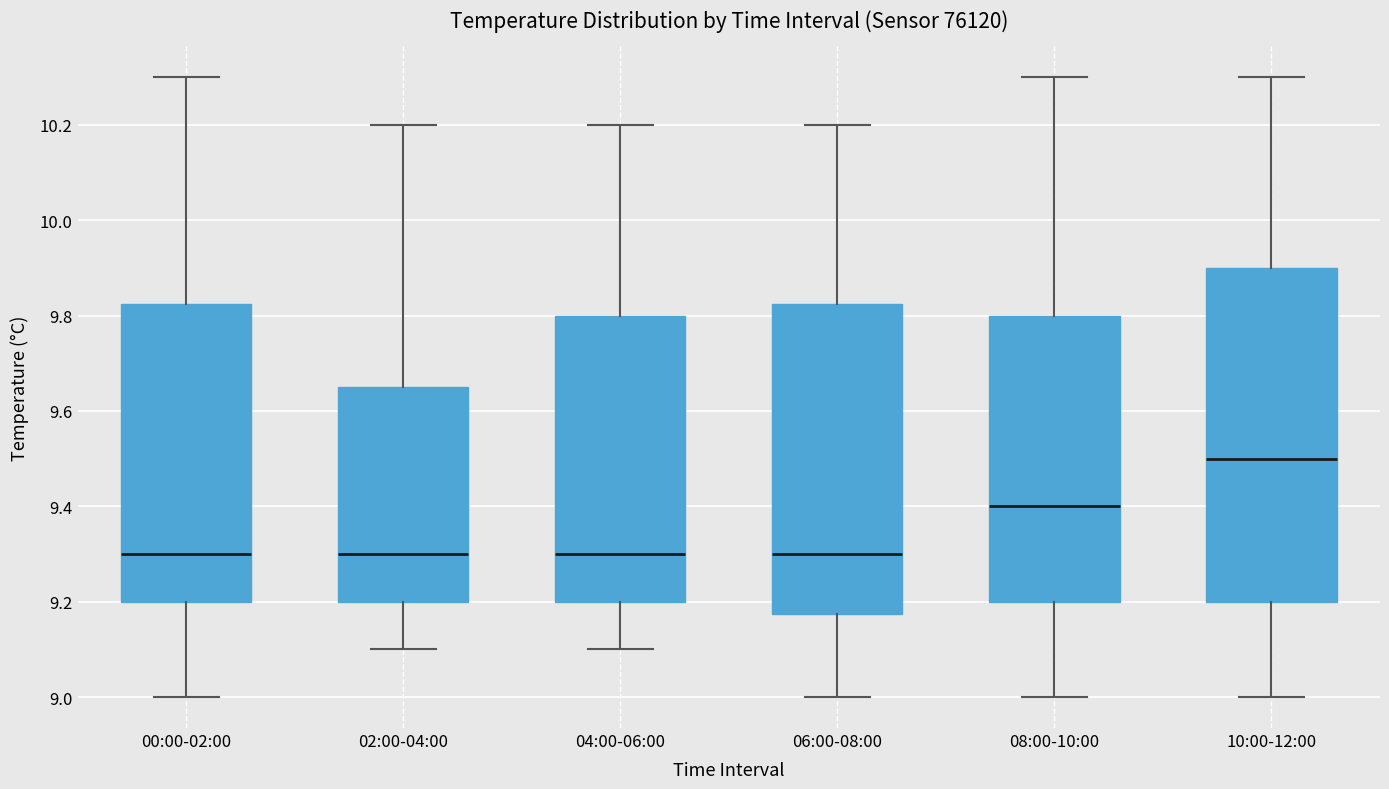

Reading left to right, transcribe this box plot: for each box, give where its median line is, the range the box spans, and where its two whiskers end, as read against the y-axis. The values are not printed on the chart, so give them approximately, as read against the axis.

00:00-02:00: median 9.30, box 9.20 to 9.82, whiskers 9.00 to 10.30
02:00-04:00: median 9.30, box 9.20 to 9.66, whiskers 9.10 to 10.20
04:00-06:00: median 9.30, box 9.20 to 9.80, whiskers 9.10 to 10.20
06:00-08:00: median 9.30, box 9.18 to 9.82, whiskers 9.00 to 10.20
08:00-10:00: median 9.40, box 9.20 to 9.80, whiskers 9.00 to 10.30
10:00-12:00: median 9.50, box 9.20 to 9.90, whiskers 9.00 to 10.30